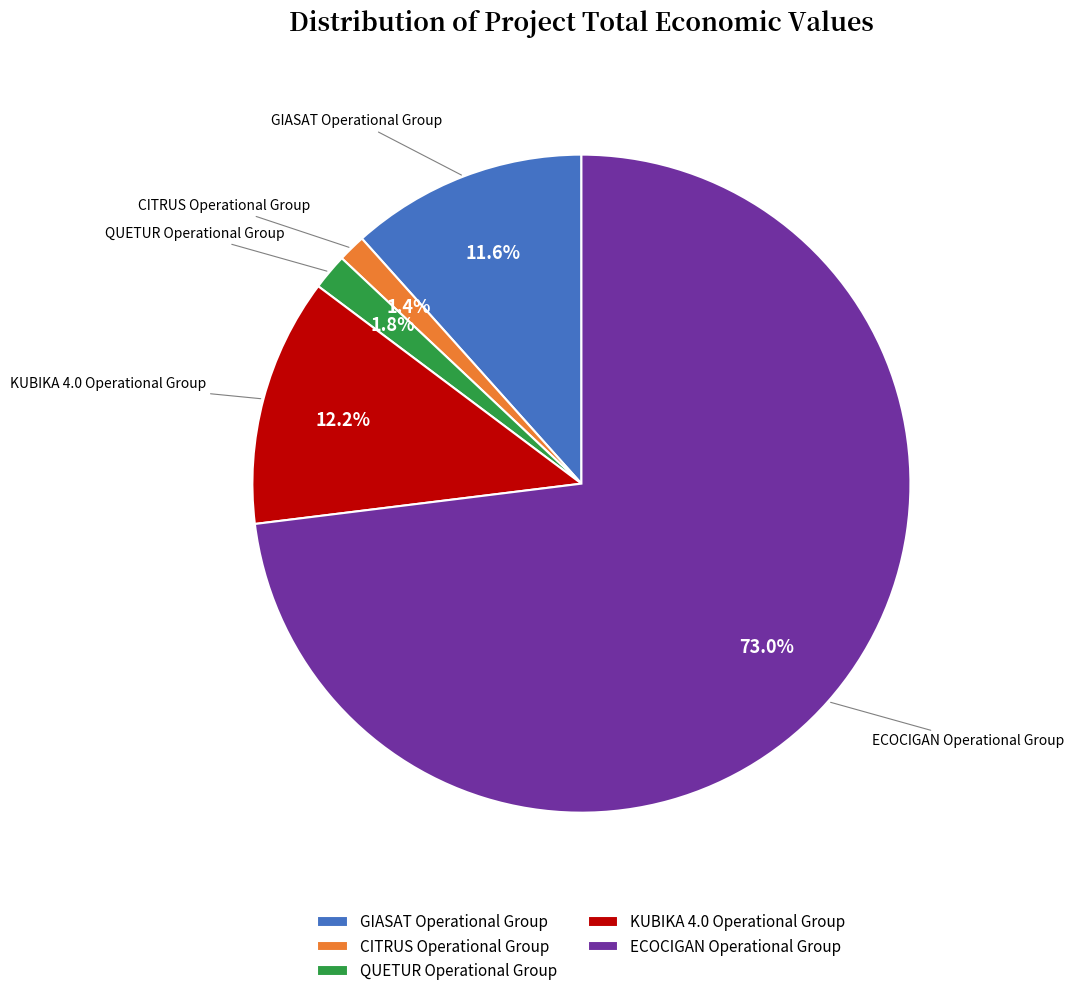

How many segments does this pie chart have?

5